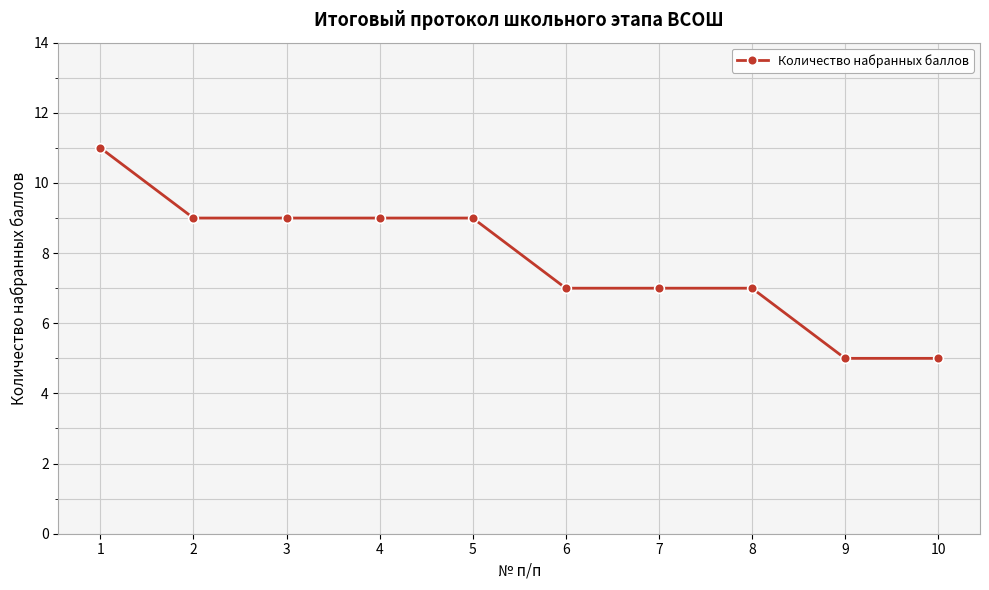

What is the approximate value at 6?

7